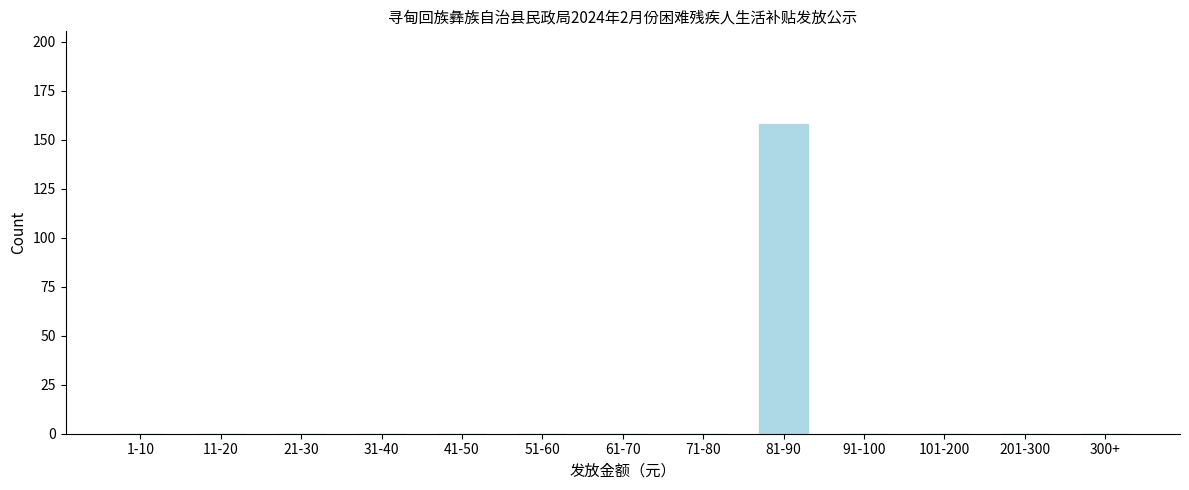

Reading left to right, transcribe all the data shown in this chart.

1-10=0	11-20=0	21-30=0	31-40=0	41-50=0	51-60=0	61-70=0	71-80=0	81-90=158	91-100=0	101-200=0	201-300=0	300+=0